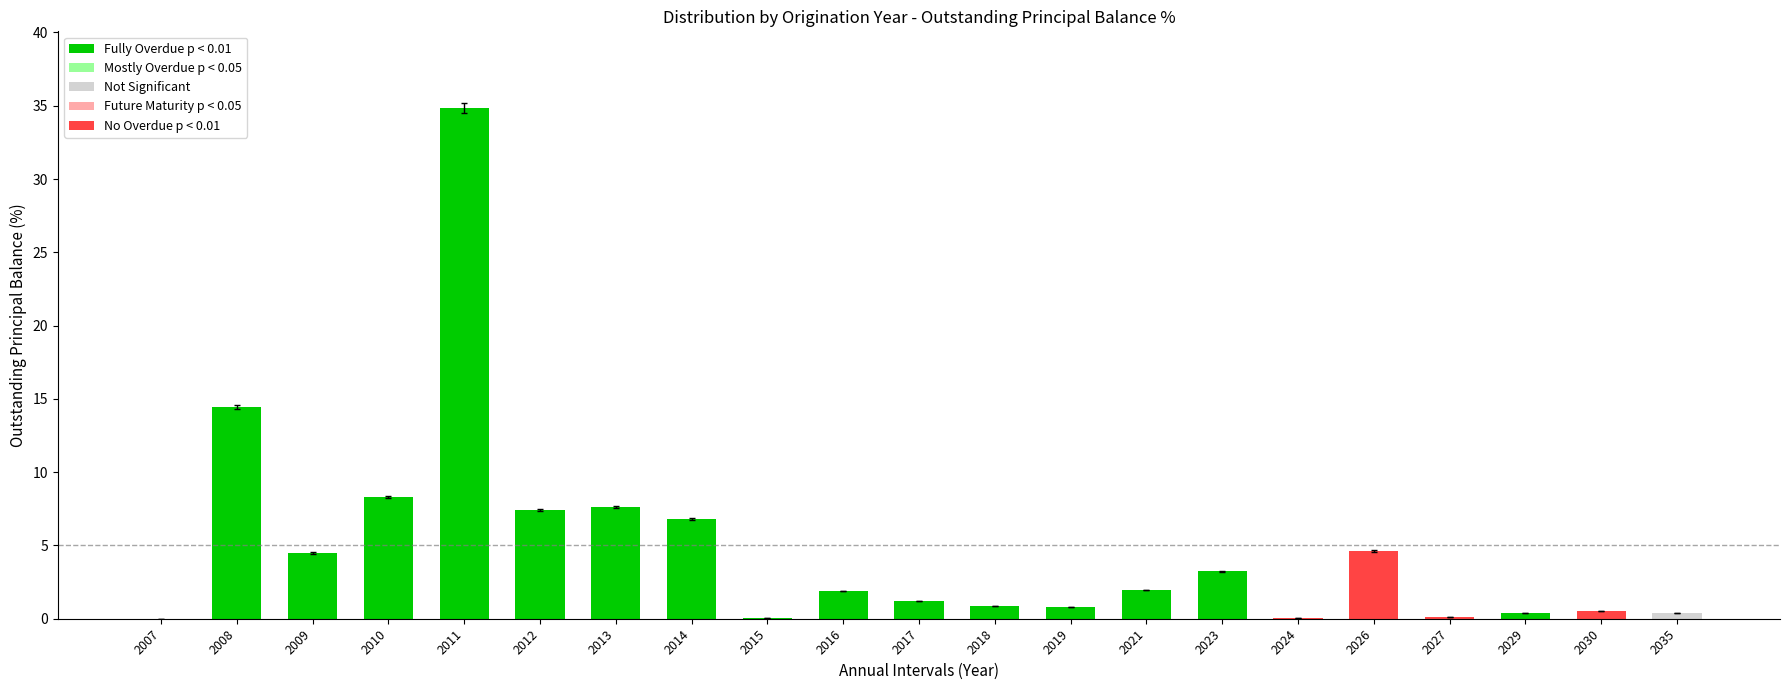

List the labels in order of value, smallest first.

2007, 2024, 2015, 2027, 2029, 2035, 2030, 2019, 2018, 2017, 2016, 2021, 2023, 2009, 2026, 2014, 2012, 2013, 2010, 2008, 2011